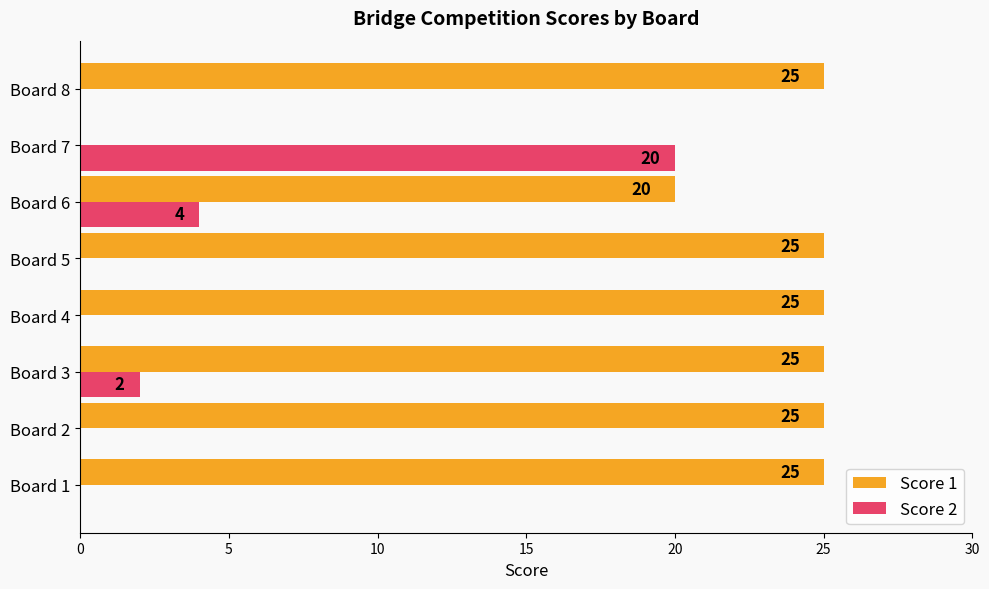

What is the maximum value for Score 1?

25